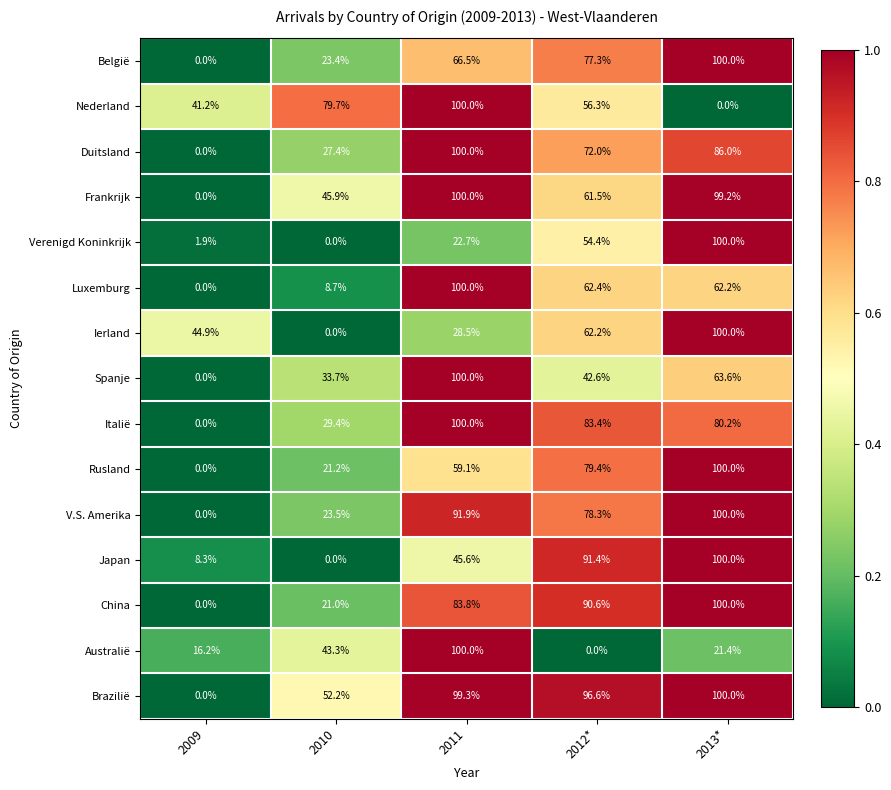

What is the difference between the highest and lowest values at 2011?

77.3